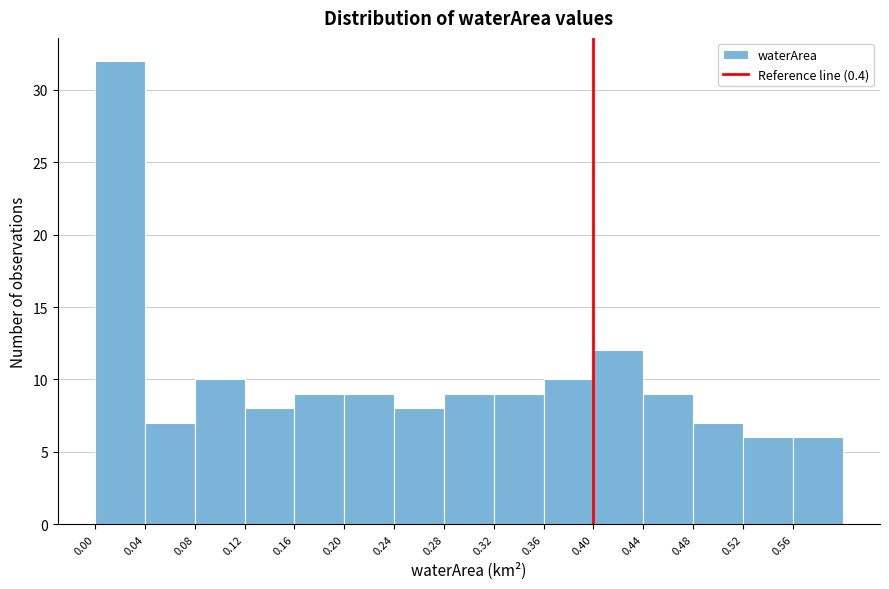

Reading left to right, transcribe this chart: for each bar, give the range it covers on the x-axis and its height. The values are not printed on the chart, so give them approximately, as read against the axis.

0.00 to 0.04: 32
0.04 to 0.08: 7
0.08 to 0.12: 10
0.12 to 0.16: 8
0.16 to 0.20: 9
0.20 to 0.24: 9
0.24 to 0.28: 8
0.28 to 0.32: 9
0.32 to 0.36: 9
0.36 to 0.40: 10
0.40 to 0.44: 12
0.44 to 0.48: 9
0.48 to 0.52: 7
0.52 to 0.56: 6
0.56 to 0.60: 6